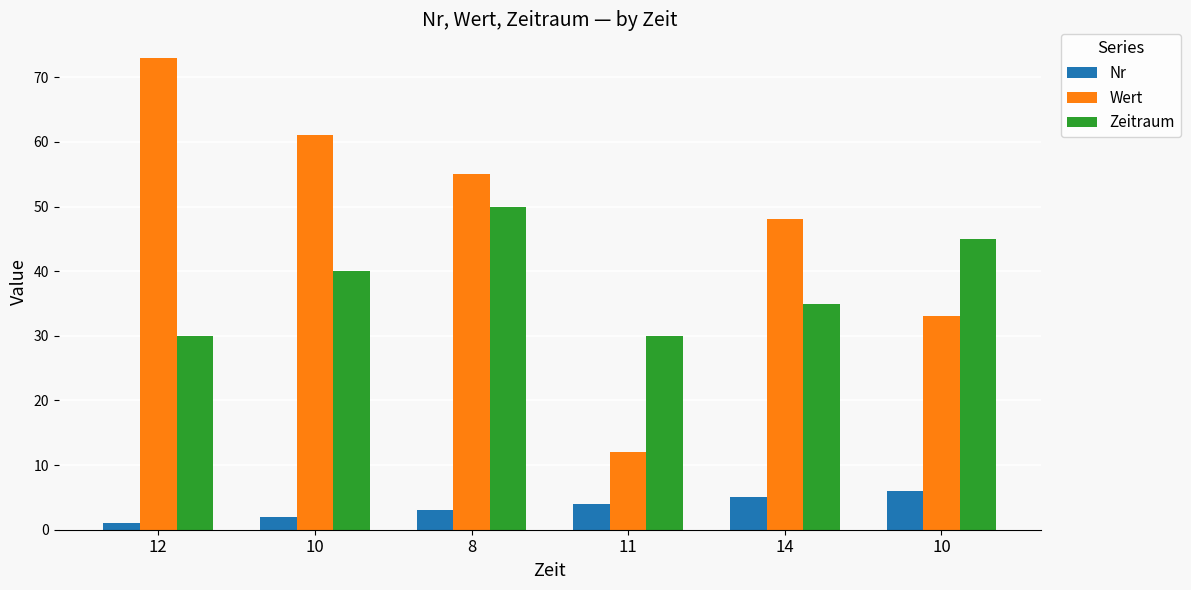

Reading left to right, list all the values displayed in this chart.

Nr: 1	2	3	4	5	6
Wert: 73	61	55	12	48	33
Zeitraum: 30	40	50	30	35	45